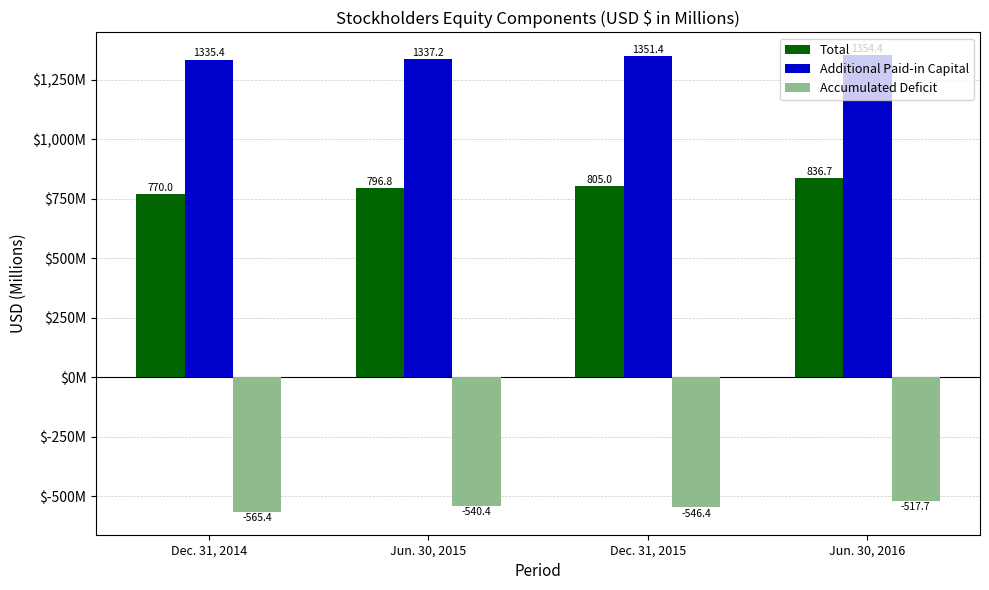

At how many categories does at least one series exceed 288?

4